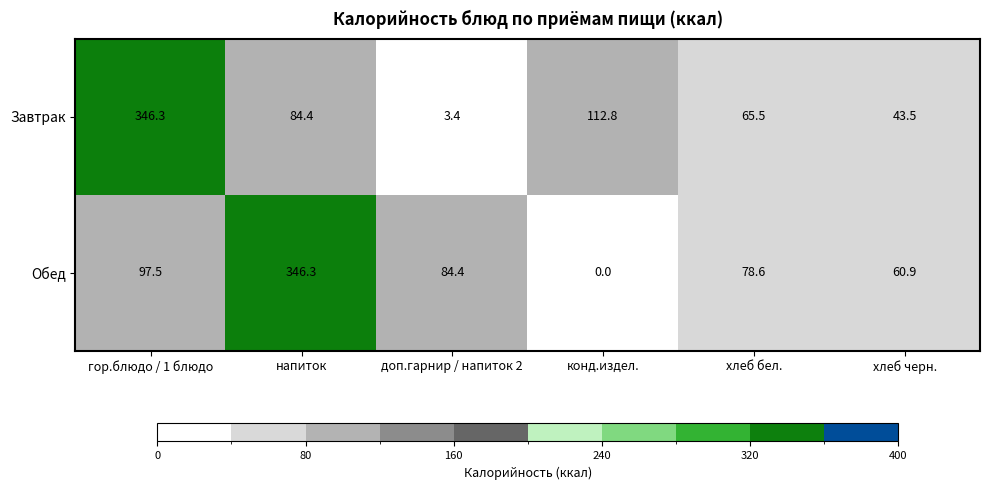

Is it true that Завтрак equals 65.1 at хлеб черн.?

False